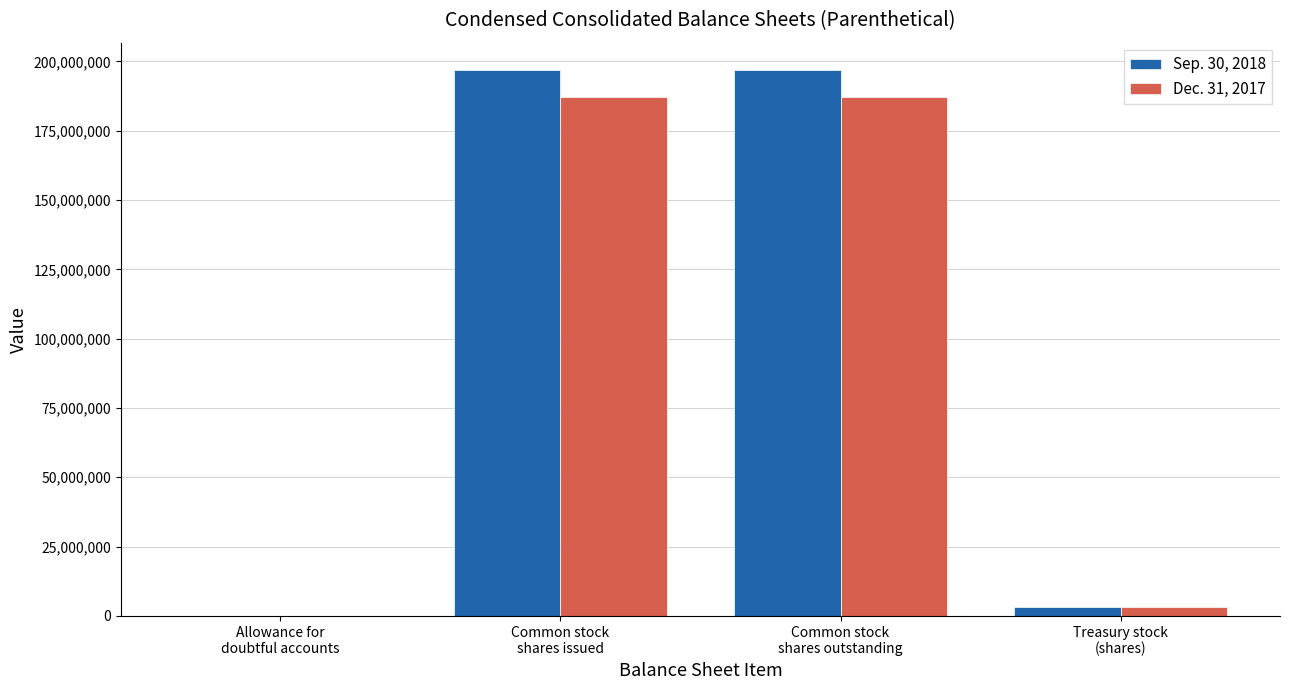

What is the maximum value shown in the chart?

196934000